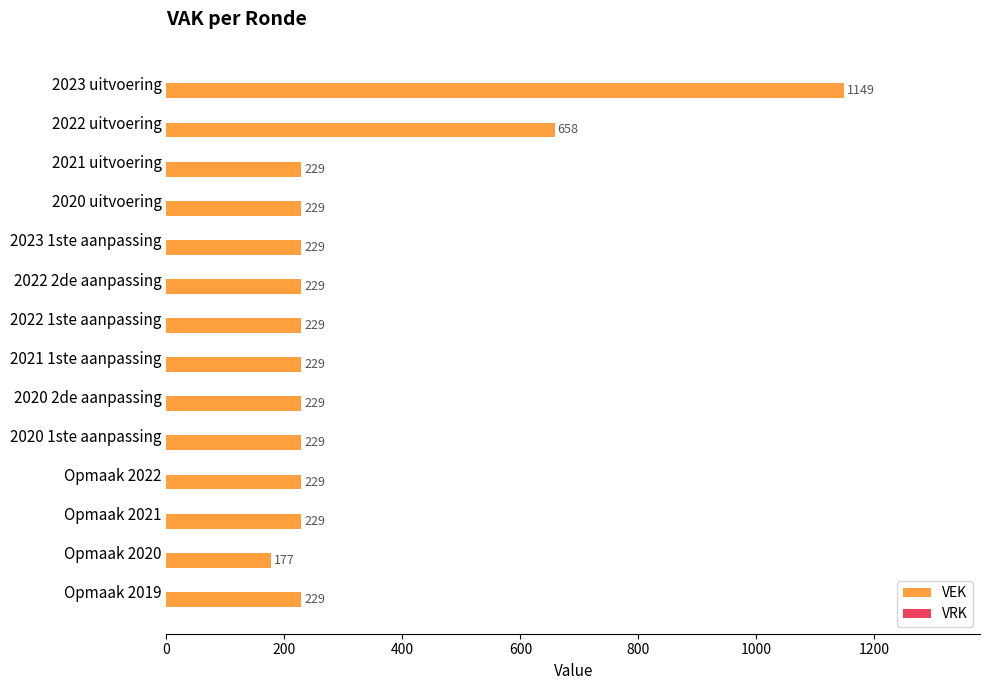

At which label is the value closest to 663?

2022 uitvoering